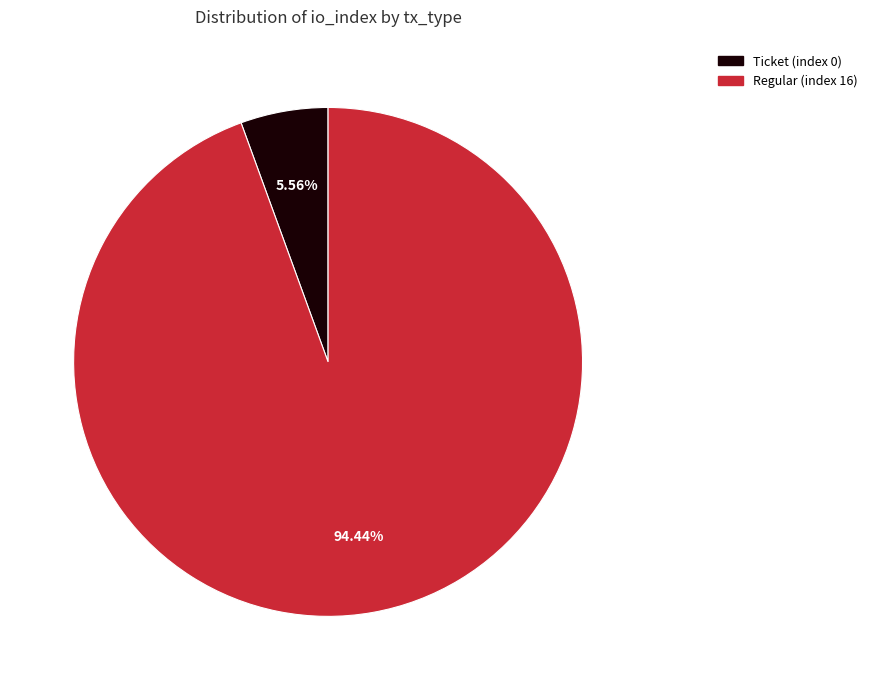

Do Ticket (index 0) and Regular (index 16) together represent more than half of the pie?

Yes